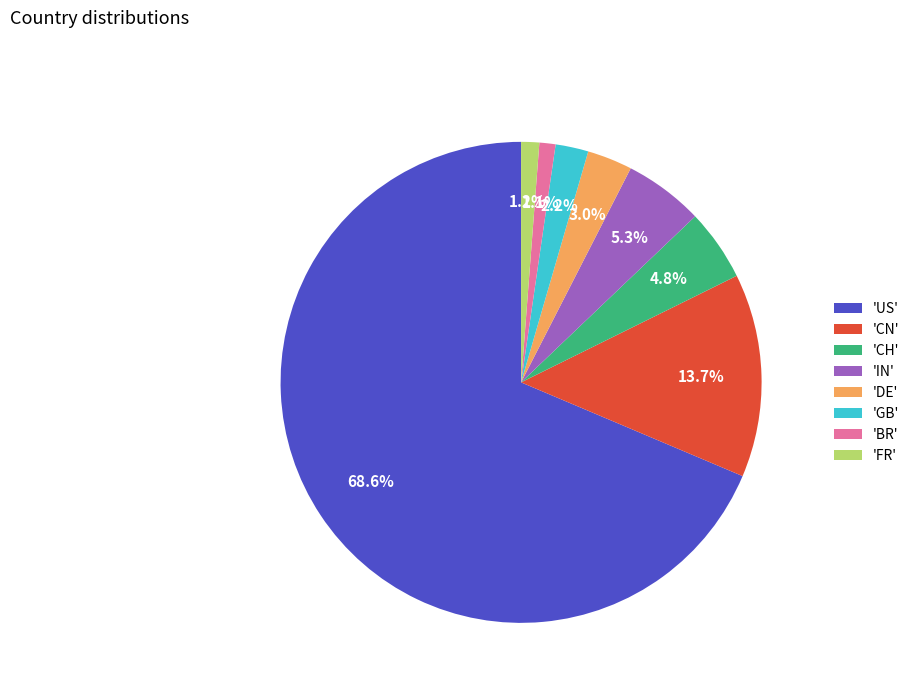

Is there any slice that represents more than half of the pie?

Yes